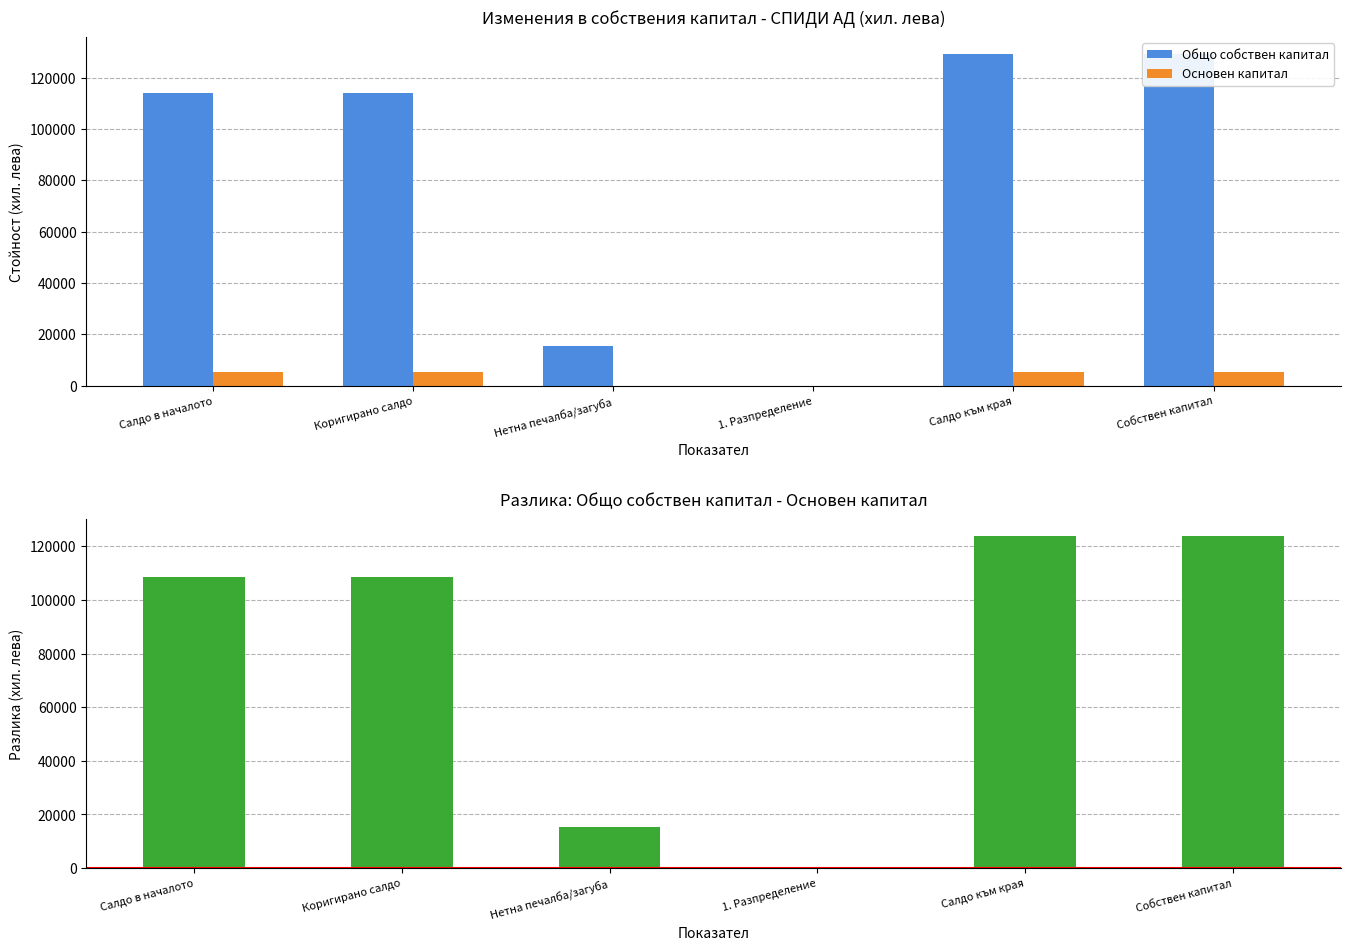

What is the average value of the Разлика (Общо - Основен капитал) series?

80027